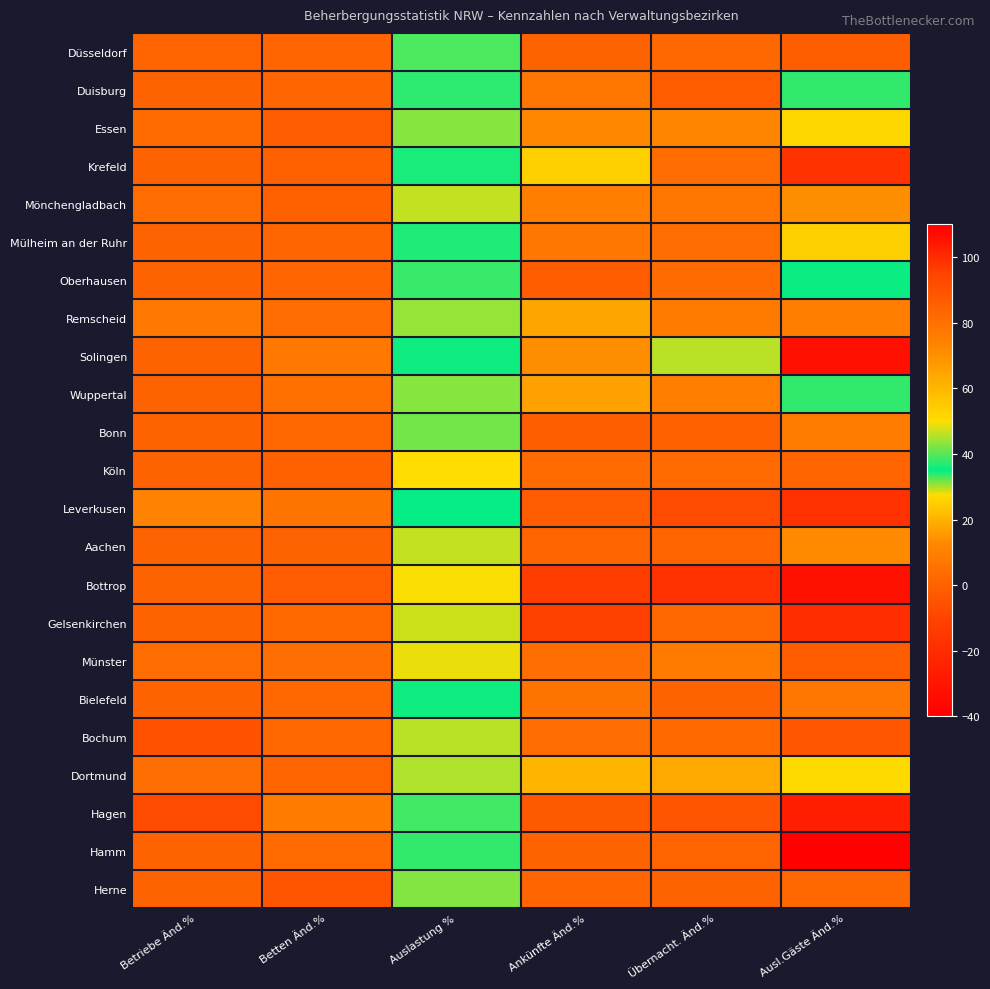

Reading left to right, what are all the values shown in this chart?

Düsseldorf: Betriebe Änd.%=0.5	Betten Änd.%=1.3	Auslastung %=39.5	Ankünfte Änd.%=-0.1	Übernacht. Änd.%=1.8	Ausl.Gäste Änd.%=-1.2
Duisburg: Betriebe Änd.%=0.0	Betten Änd.%=1.6	Auslastung %=37.4	Ankünfte Änd.%=7.3	Übernacht. Änd.%=-1.6	Ausl.Gäste Änd.%=33.7
Essen: Betriebe Änd.%=2.8	Betten Änd.%=-2.5	Auslastung %=42.7	Ankünfte Änd.%=12.3	Übernacht. Änd.%=11.8	Ausl.Gäste Änd.%=26.5
Krefeld: Betriebe Änd.%=0.0	Betten Änd.%=-0.3	Auslastung %=36.5	Ankünfte Änd.%=25.2	Übernacht. Änd.%=3.9	Ausl.Gäste Änd.%=-17.5
Mönchengladbach: Betriebe Änd.%=3.6	Betten Änd.%=-0.4	Auslastung %=46.6	Ankünfte Änd.%=9.8	Übernacht. Änd.%=6.4	Ausl.Gäste Änd.%=13.8
Mülheim an der Ruhr: Betriebe Änd.%=0.0	Betten Änd.%=1.3	Auslastung %=34.4	Ankünfte Änd.%=7.2	Übernacht. Änd.%=3.9	Ausl.Gäste Änd.%=25.3
Oberhausen: Betriebe Änd.%=0.0	Betten Änd.%=1.4	Auslastung %=38.3	Ankünfte Änd.%=-1.9	Übernacht. Änd.%=3.0	Ausl.Gäste Änd.%=34.7
Remscheid: Betriebe Änd.%=7.7	Betten Änd.%=3.7	Auslastung %=30.8	Ankünfte Änd.%=17.5	Übernacht. Änd.%=8.4	Ausl.Gäste Änd.%=9.4
Solingen: Betriebe Änd.%=0.0	Betten Änd.%=7.8	Auslastung %=35.6	Ankünfte Änd.%=13.9	Übernacht. Änd.%=45.9	Ausl.Gäste Änd.%=106.0
Wuppertal: Betriebe Änd.%=0.0	Betten Änd.%=4.6	Auslastung %=43.0	Ankünfte Änd.%=17.3	Übernacht. Änd.%=9.4	Ausl.Gäste Änd.%=33.6
Bonn: Betriebe Änd.%=0.0	Betten Änd.%=1.9	Auslastung %=41.7	Ankünfte Änd.%=-1.0	Übernacht. Änd.%=-0.5	Ausl.Gäste Änd.%=8.9
Köln: Betriebe Änd.%=0.4	Betten Änd.%=-0.2	Auslastung %=50.0	Ankünfte Änd.%=2.9	Übernacht. Änd.%=3.2	Ausl.Gäste Änd.%=0.7
Leverkusen: Betriebe Änd.%=10.5	Betten Änd.%=6.0	Auslastung %=35.5	Ankünfte Änd.%=-2.0	Übernacht. Änd.%=-7.3	Ausl.Gäste Änd.%=-18.0
Aachen: Betriebe Änd.%=0.0	Betten Änd.%=0.2	Auslastung %=46.2	Ankünfte Änd.%=0.9	Übernacht. Änd.%=1.0	Ausl.Gäste Änd.%=13.0
Bottrop: Betriebe Änd.%=0.0	Betten Änd.%=-2.4	Auslastung %=27.4	Ankünfte Änd.%=-12.5	Übernacht. Änd.%=-17.9	Ausl.Gäste Änd.%=-32.3
Gelsenkirchen: Betriebe Änd.%=0.0	Betten Änd.%=2.6	Auslastung %=46.9	Ankünfte Änd.%=-11.8	Übernacht. Änd.%=1.8	Ausl.Gäste Änd.%=99.5
Münster: Betriebe Änd.%=3.7	Betten Änd.%=4.3	Auslastung %=48.8	Ankünfte Änd.%=4.5	Übernacht. Änd.%=8.1	Ausl.Gäste Änd.%=-1.8
Bielefeld: Betriebe Änd.%=0.0	Betten Änd.%=1.7	Auslastung %=36.1	Ankünfte Änd.%=6.1	Übernacht. Änd.%=0.2	Ausl.Gäste Änd.%=6.9
Bochum: Betriebe Änd.%=-5.0	Betten Änd.%=1.9	Auslastung %=45.9	Ankünfte Änd.%=3.9	Übernacht. Änd.%=2.5	Ausl.Gäste Änd.%=-3.5
Dortmund: Betriebe Änd.%=4.2	Betten Änd.%=0.7	Auslastung %=45.0	Ankünfte Änd.%=20.9	Übernacht. Änd.%=18.5	Ausl.Gäste Änd.%=27.0
Hagen: Betriebe Änd.%=-7.7	Betten Änd.%=8.5	Auslastung %=38.6	Ankünfte Änd.%=-2.6	Übernacht. Änd.%=-4.1	Ausl.Gäste Änd.%=-26.1
Hamm: Betriebe Änd.%=0.0	Betten Änd.%=3.3	Auslastung %=33.8	Ankünfte Änd.%=0.1	Übernacht. Änd.%=1.0	Ausl.Gäste Änd.%=-38.3
Herne: Betriebe Änd.%=0.0	Betten Änd.%=-3.9	Auslastung %=31.1	Ankünfte Änd.%=1.6	Übernacht. Änd.%=0.2	Ausl.Gäste Änd.%=2.0